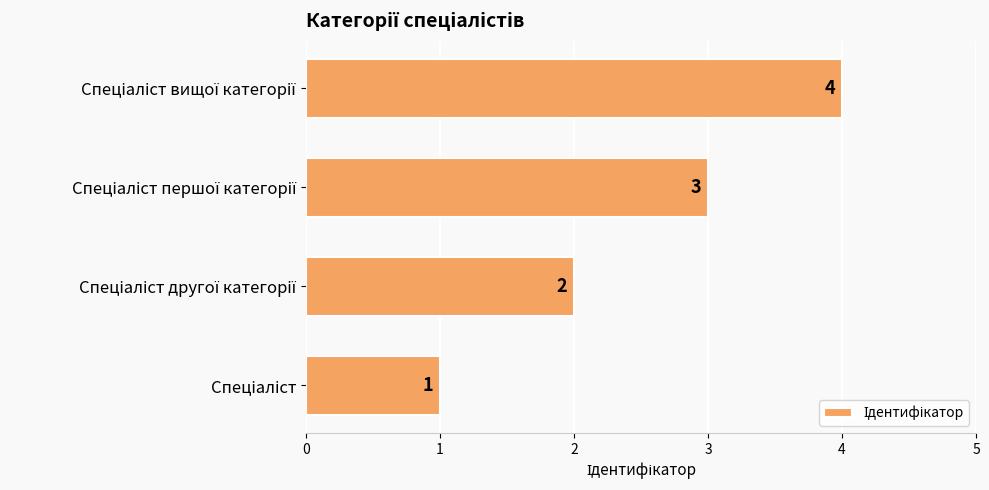

What is the minimum value shown in the chart?

1